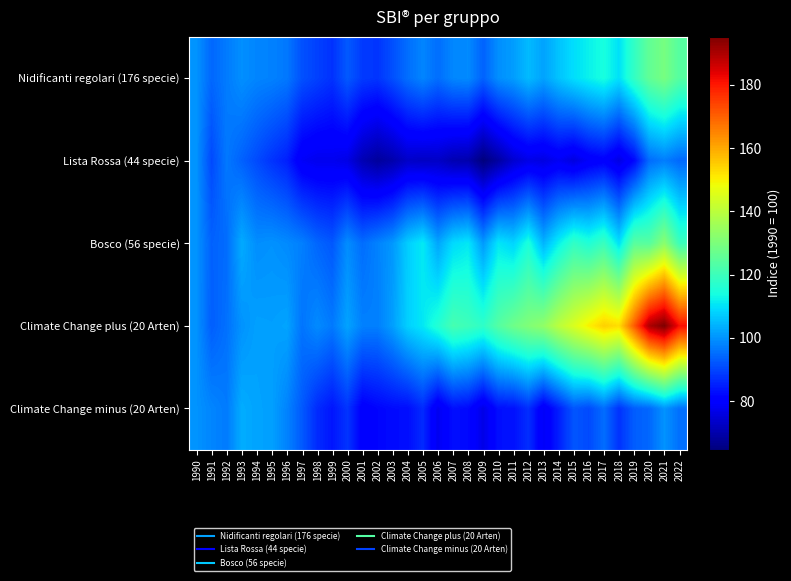

Which has a higher value, 1994 or 1999?

1994